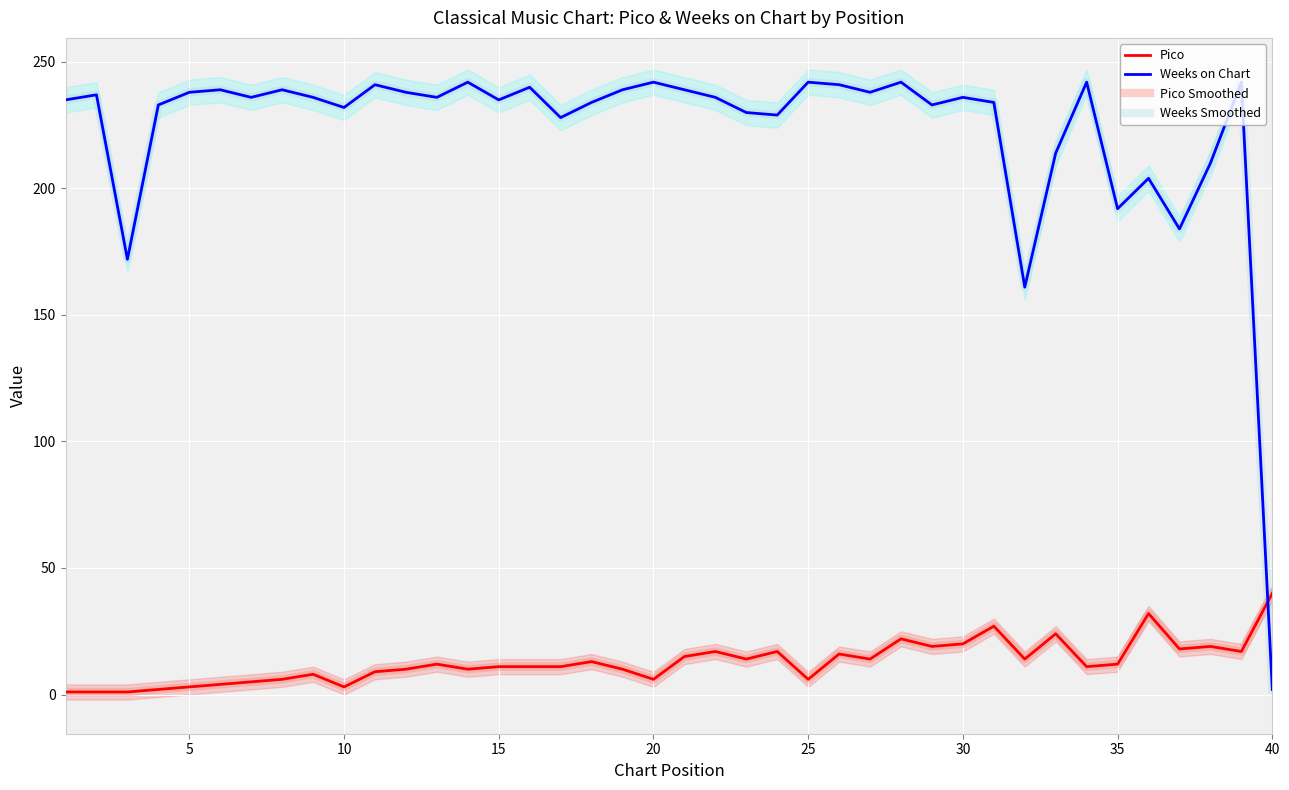

How many interior local peaks does the Pico Smoothed series have?

11